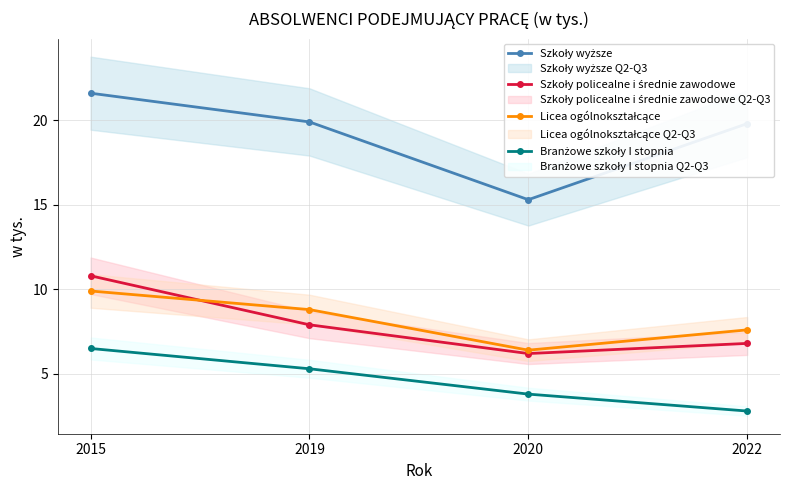

Does the chart have visible grid lines?

Yes